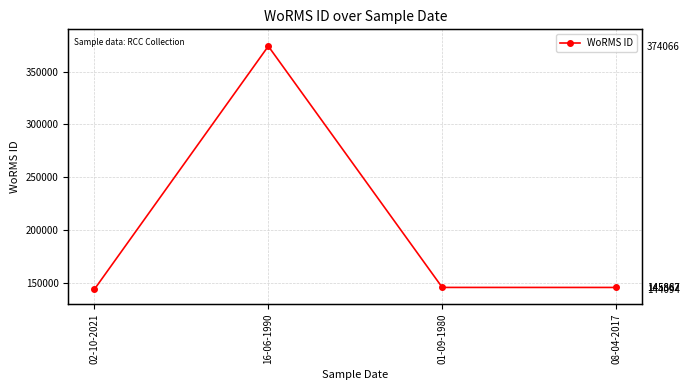

Where is the data nearest to the value 259080?

01-09-1980